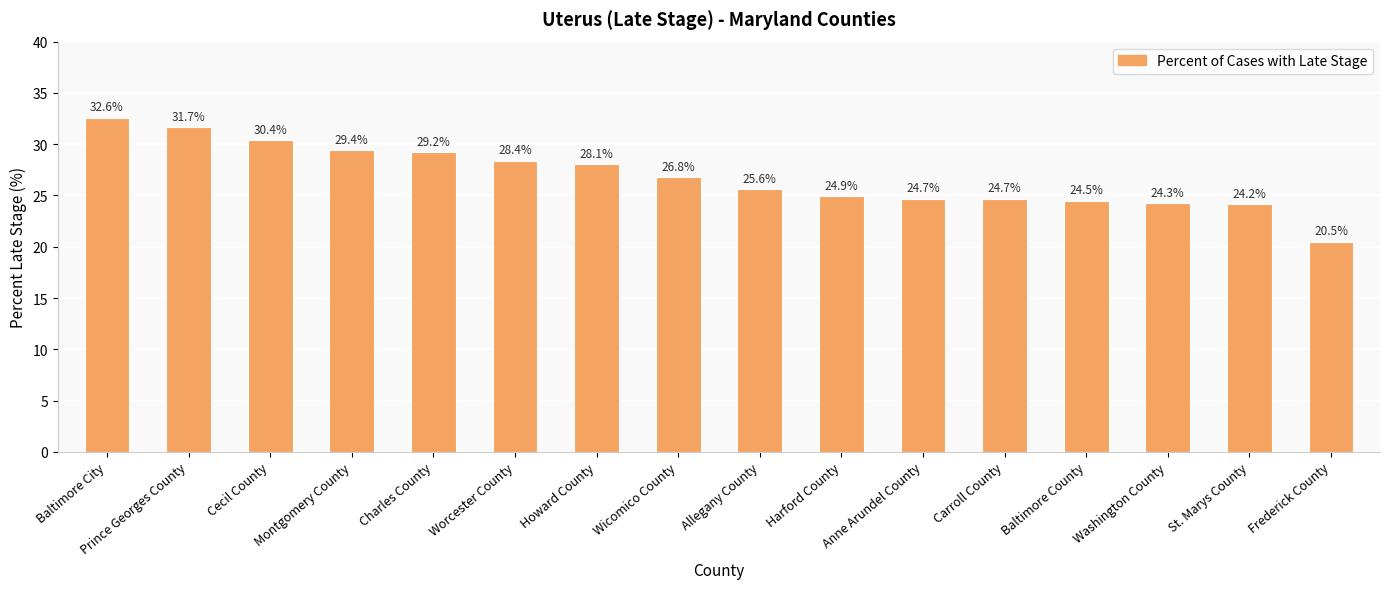

Is it true that the value at Washington County is 24.3?

True